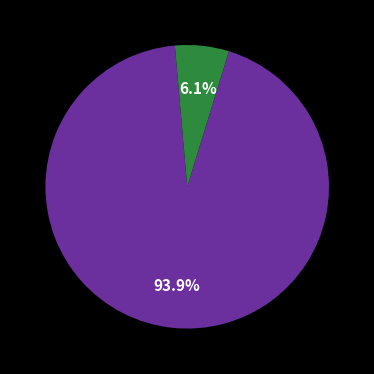

To the nearest percent, what is the difference between the largest and smallest slice percentages?

88%